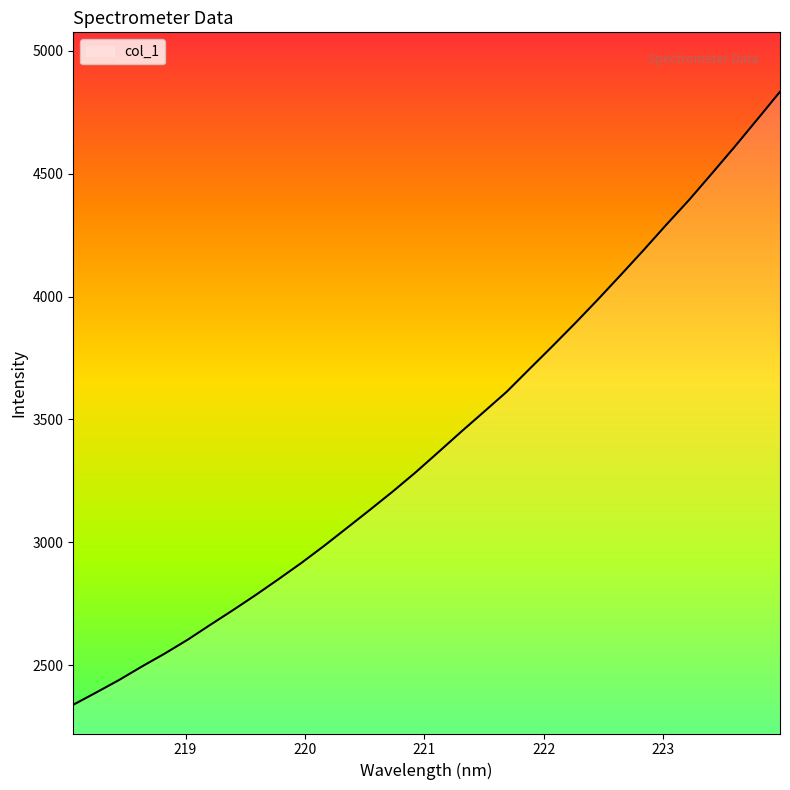

What is the maximum value shown in the chart?

4833.2